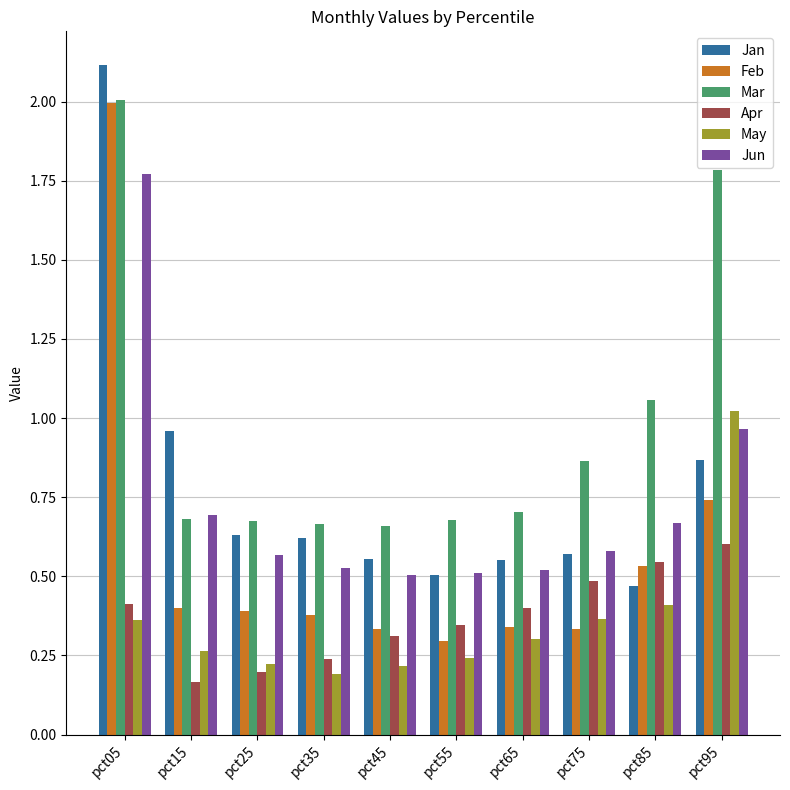

Is the value of Apr at pct45 greater than the value of Mar at pct65?

No